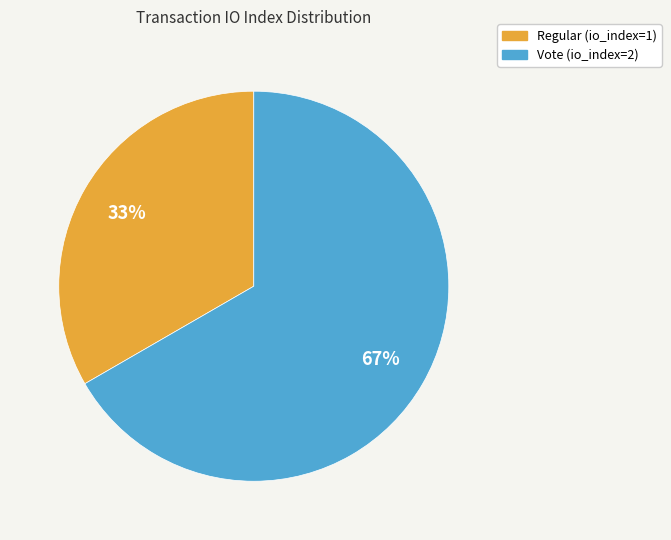

The Vote (io_index=2) slice represents 54% of the pie. True or false?

False